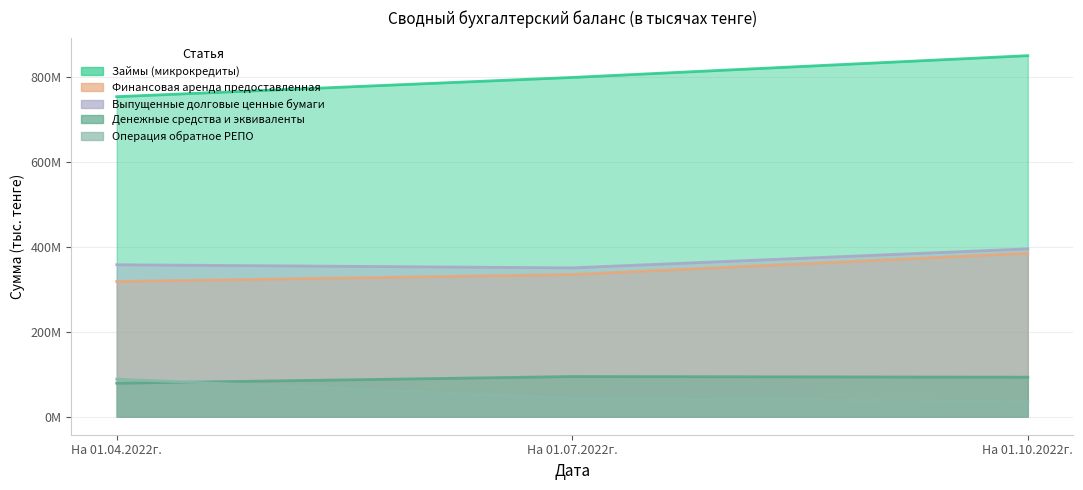

Reading right to left, transcribe all the data shown in this chart.

Займы (микрокредиты): На 01.10.2022г.=850934387	На 01.07.2022г.=799591049	На 01.04.2022г.=754258692
Финансовая аренда предоставленная: На 01.10.2022г.=385260233	На 01.07.2022г.=335048298	На 01.04.2022г.=318646601
Выпущенные долговые ценные бумаги: На 01.10.2022г.=395565564	На 01.07.2022г.=350797077	На 01.04.2022г.=358126826
Денежные средства и эквиваленты: На 01.10.2022г.=93065423	На 01.07.2022г.=94594348	На 01.04.2022г.=78810645
Операция обратное РЕПО: На 01.10.2022г.=35353733	На 01.07.2022г.=43061374	На 01.04.2022г.=88595765